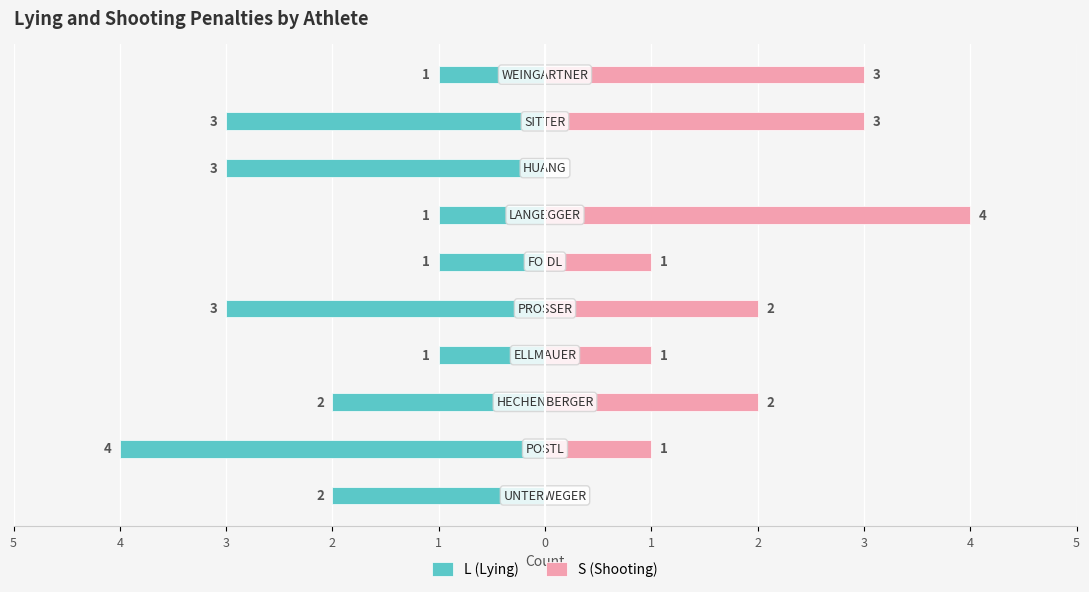

What is the approximate value of L (Lying) at 2?

-3